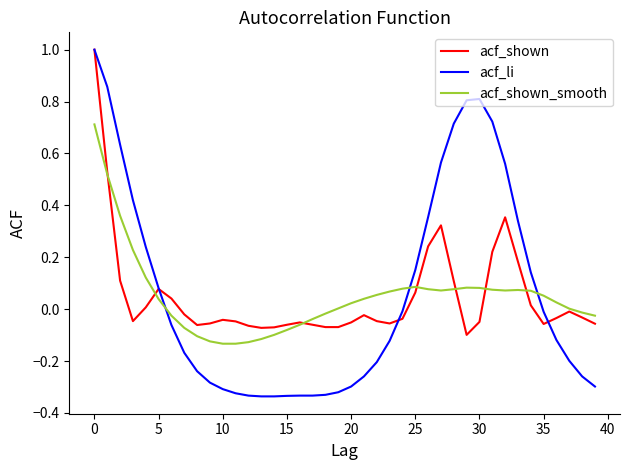

Which series has the largest range (max minus min)?

acf_li